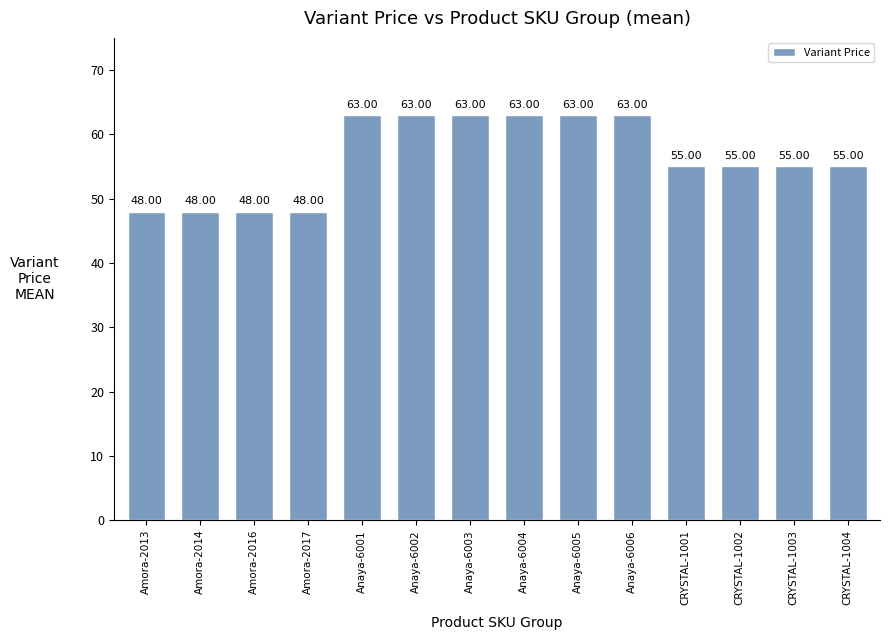

Does the chart contain any negative values?

No